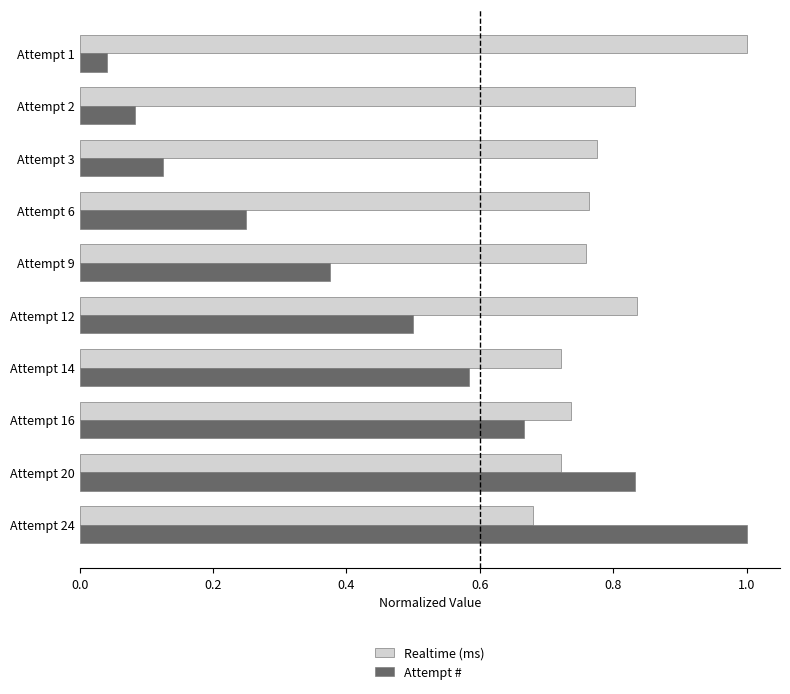

Which series has the widest spread of values?

Attempt #